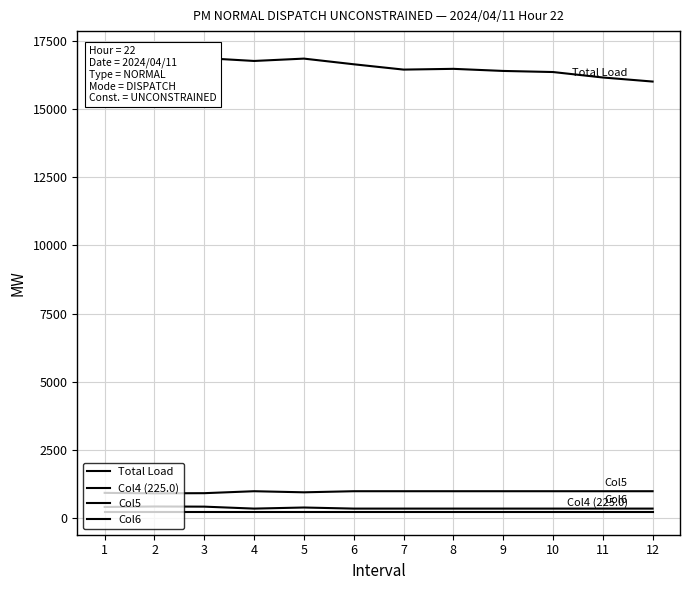

Which series has the widest spread of values?

Total Load